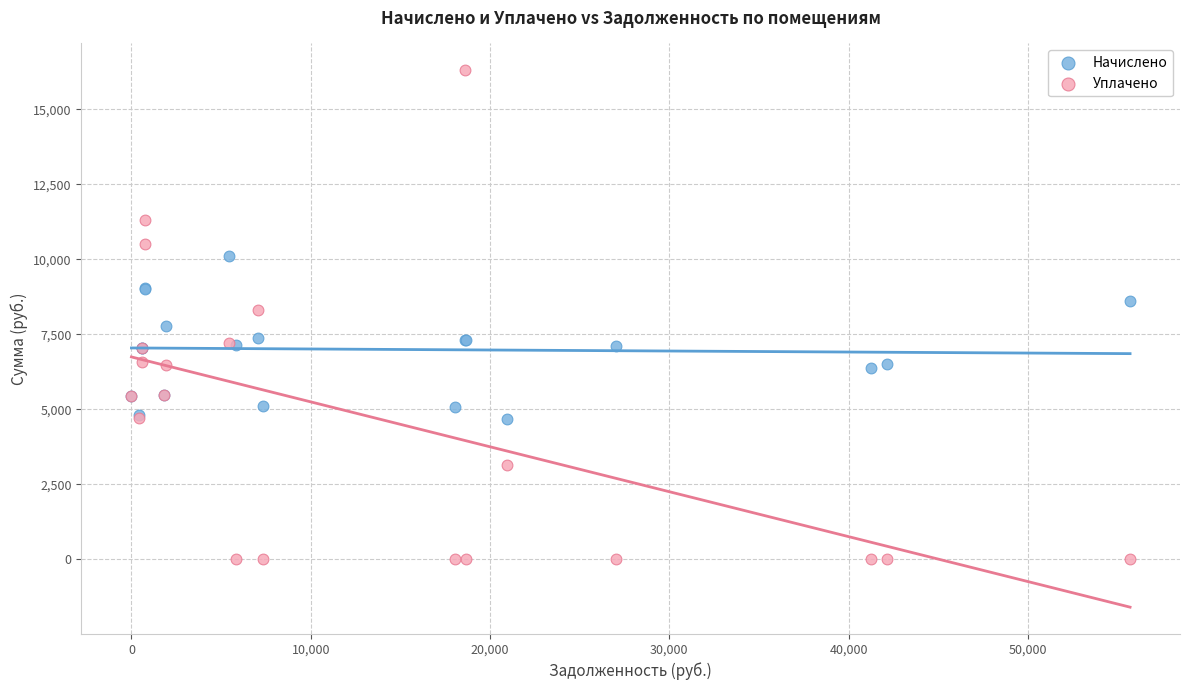

Which series has the widest spread of Y values?

Уплачено